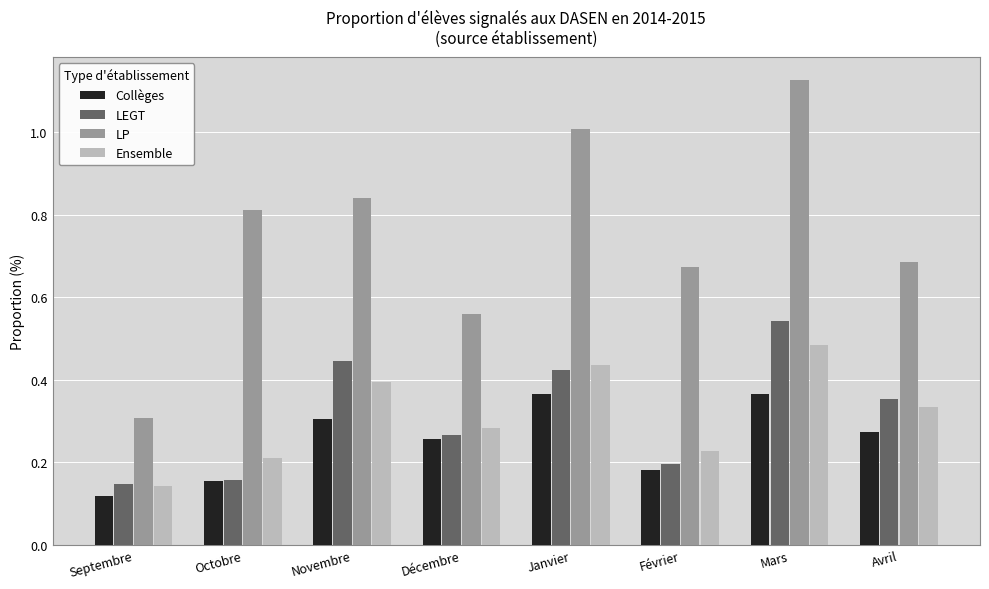

List the series in order of their peak value, lowest first.

Collèges, Ensemble, LEGT, LP